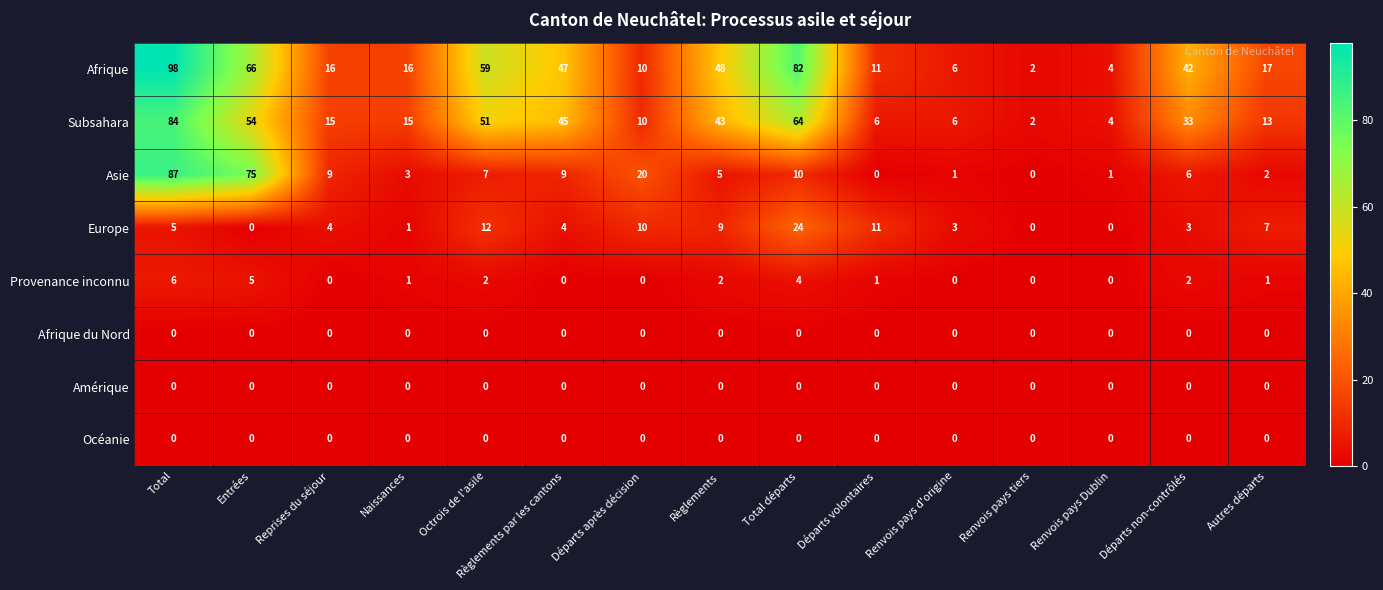

The value of Provenance inconnu at Départs non-contrôlés is 2. True or false?

True